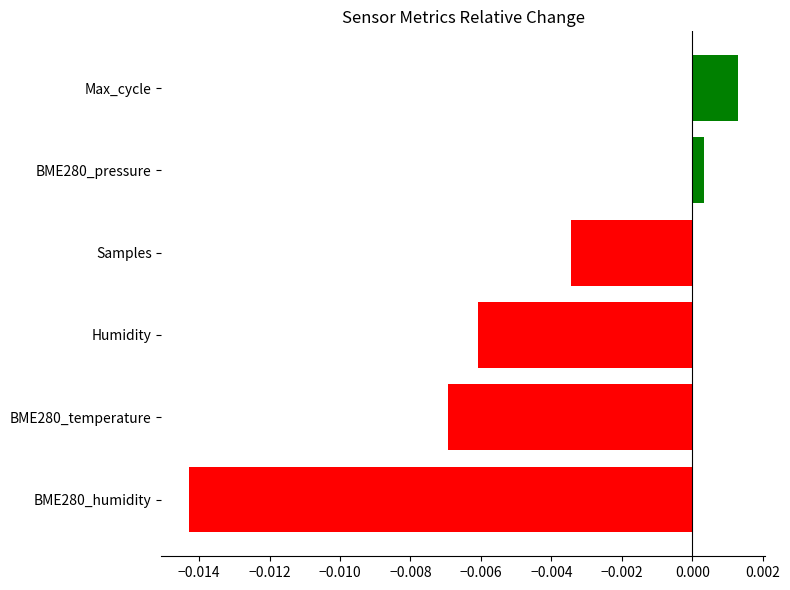

Where is the data nearest to the value 0?

BME280_pressure